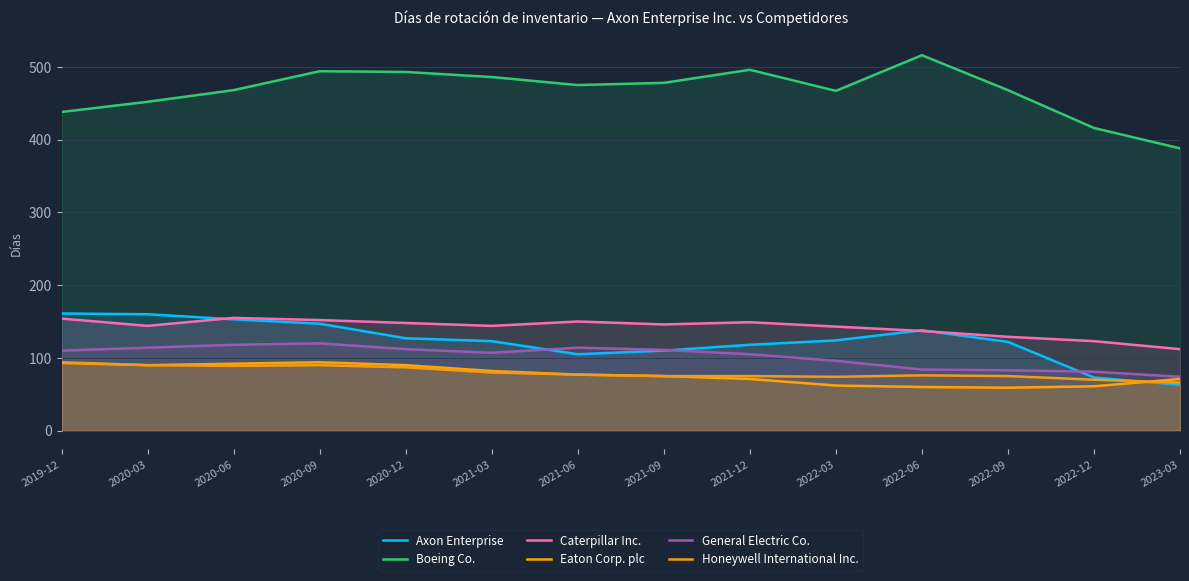

How many times do General Electric Co. and Axon Enterprise cross each other?

3